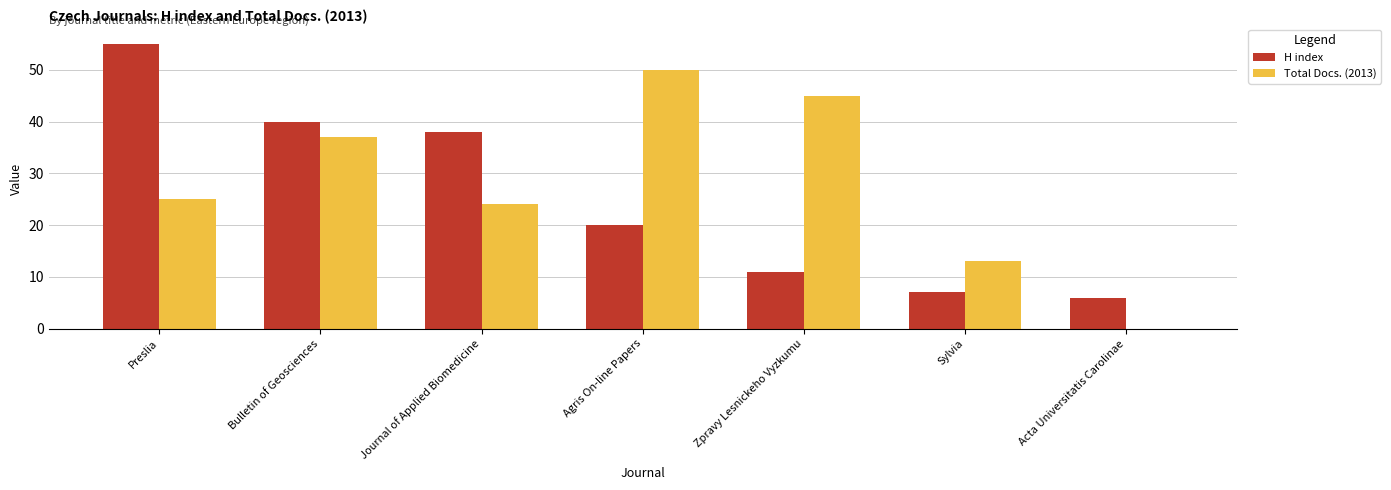

Is it true that Total Docs. (2013) equals 37 at Bulletin of Geosciences?

True